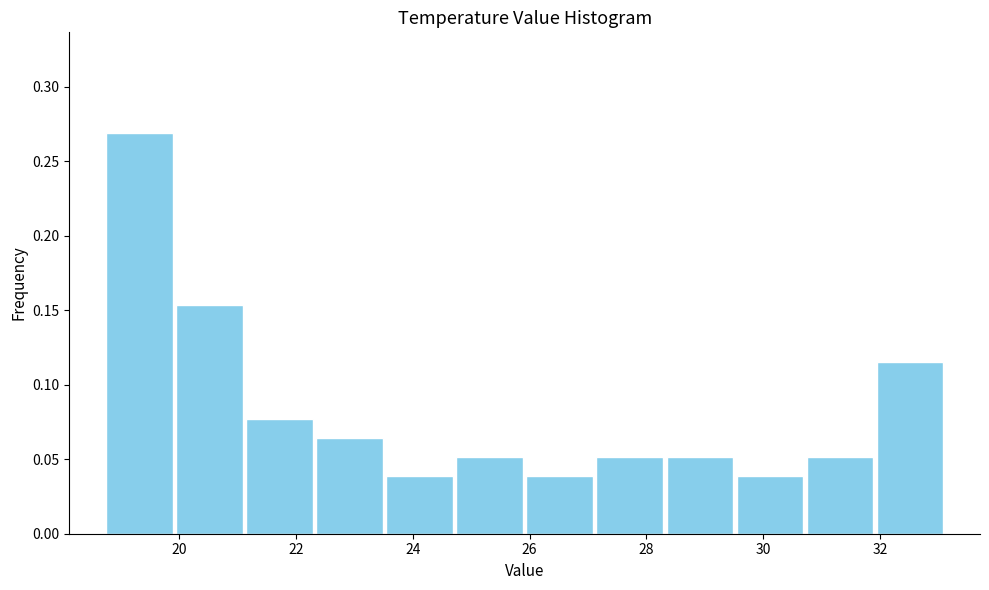

Reading left to right, list every bar in this chart as the range it spans on the x-axis followed by its height. Neither the bar edges nor the heights are printed on the chart, so give them approximately, as read against the axes.

18.8 to 20.0: 0.270
20.0 to 21.2: 0.155
21.2 to 22.4: 0.075
22.4 to 23.6: 0.065
23.6 to 24.8: 0.040
24.8 to 26.0: 0.050
26.0 to 27.2: 0.040
27.2 to 28.4: 0.050
28.4 to 29.6: 0.050
29.6 to 30.8: 0.040
30.8 to 32.0: 0.050
32.0 to 33.2: 0.115